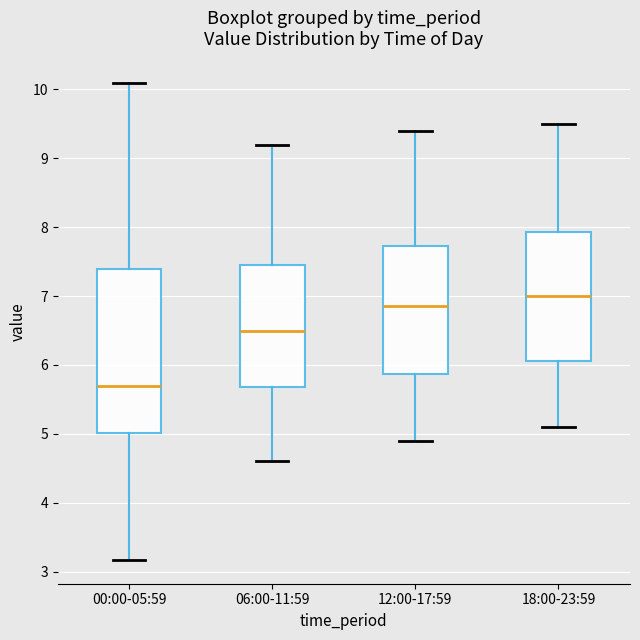

Where does the lower whisker of the box for 12:00-17:59 end on the y-axis? The values are not printed on the chart, so give them approximately, as read against the axis.

4.9